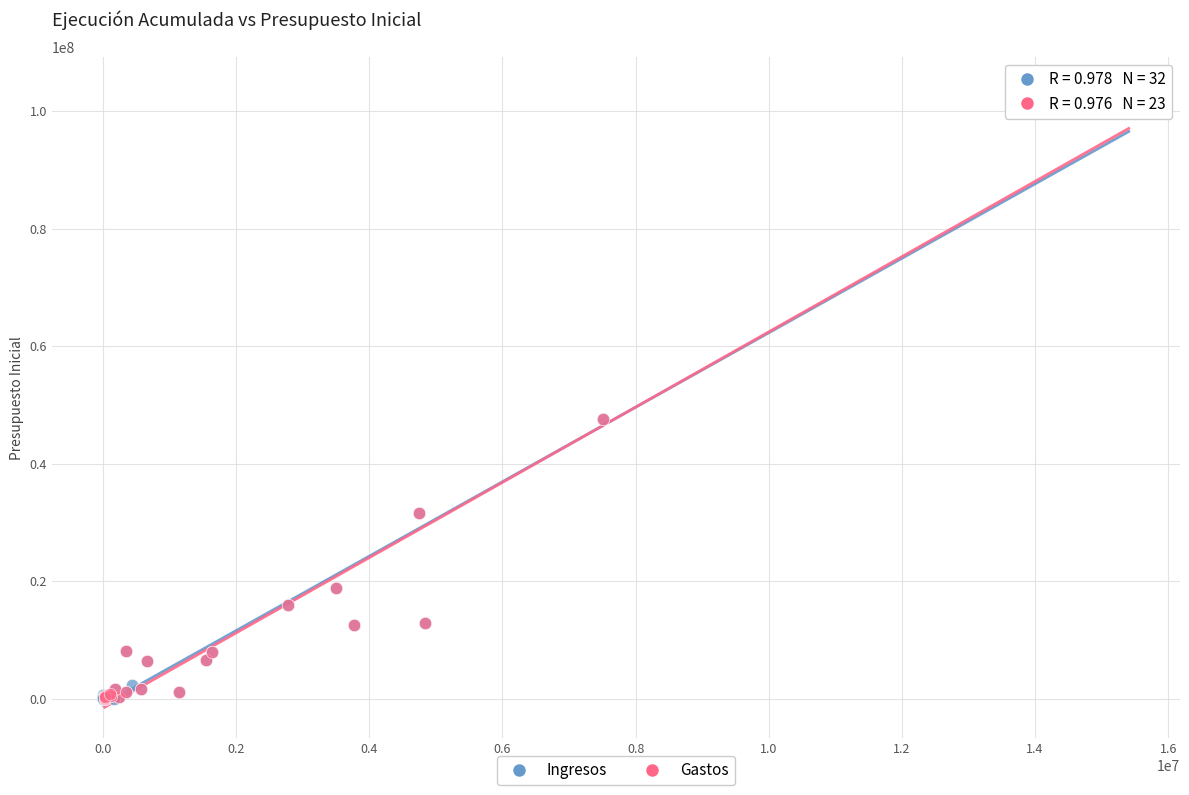

What are all the series names shown in the legend?

Ingresos, Gastos